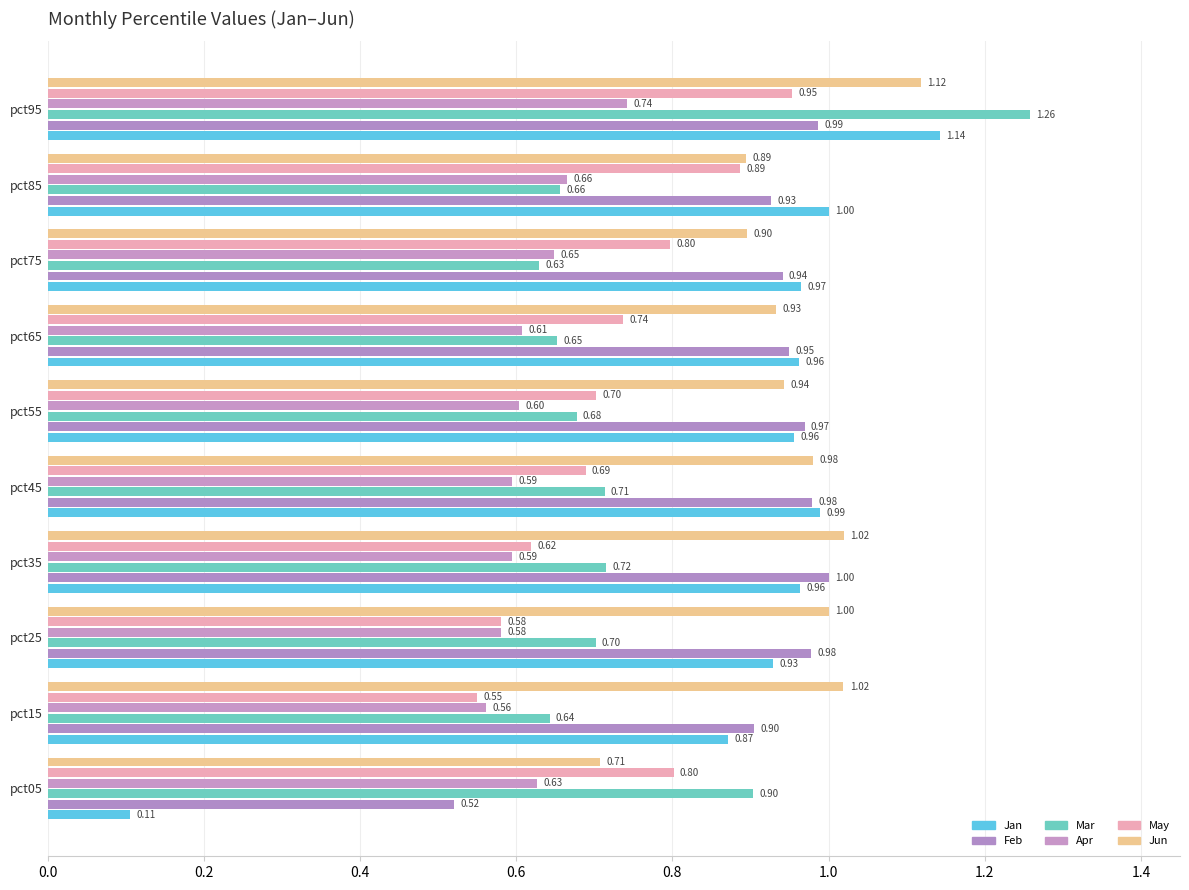

How many distinct data groups are displayed?

6